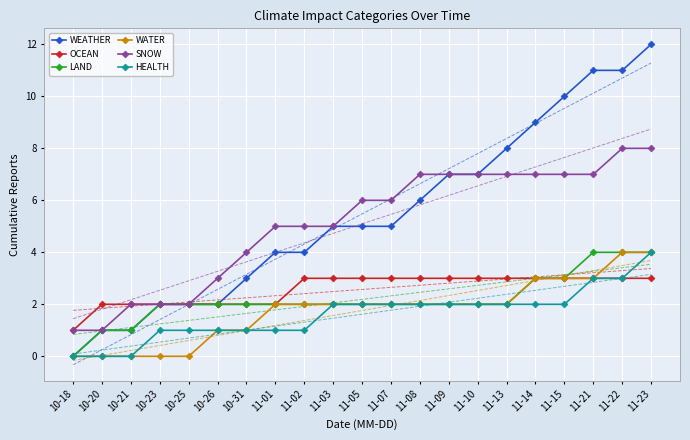

What is the value of the OCEAN point at the 3rd from the left?

2